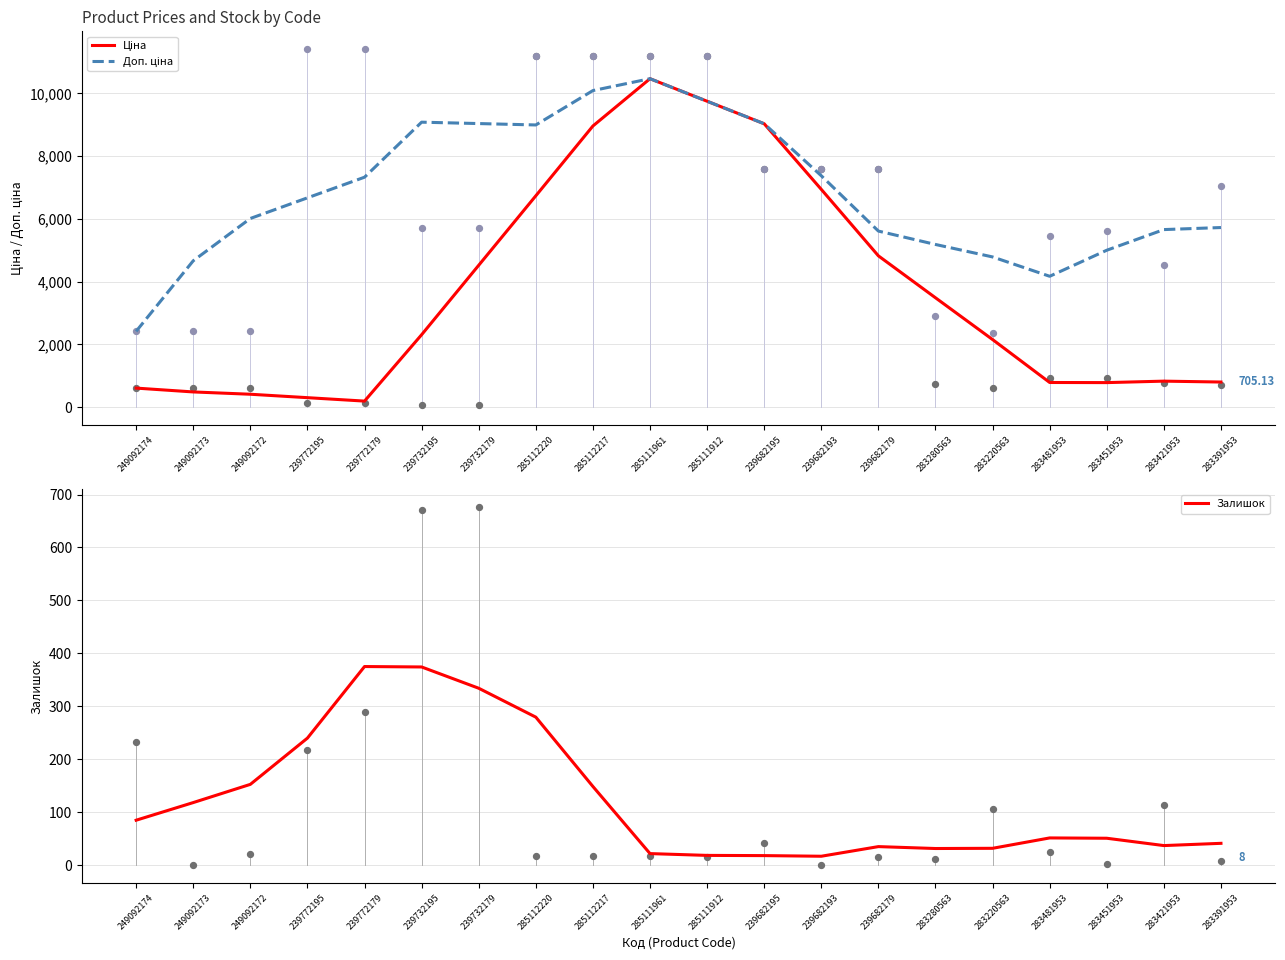

At how many categories does at least one series exceed 439?

20